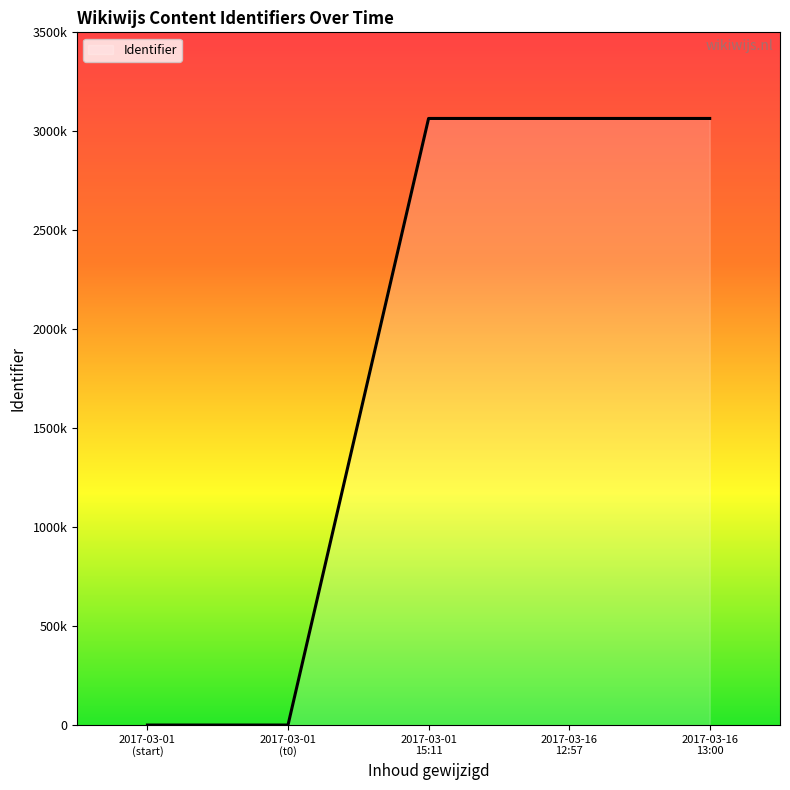

Does the chart display data point markers on the line(s)?

No